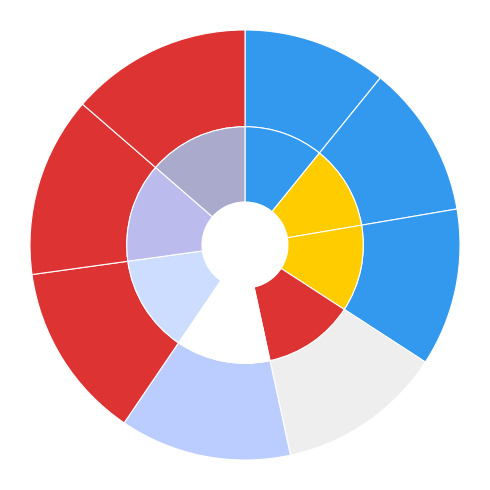

Is it true that Šoltýsová Diana is 14% of the pie?

True